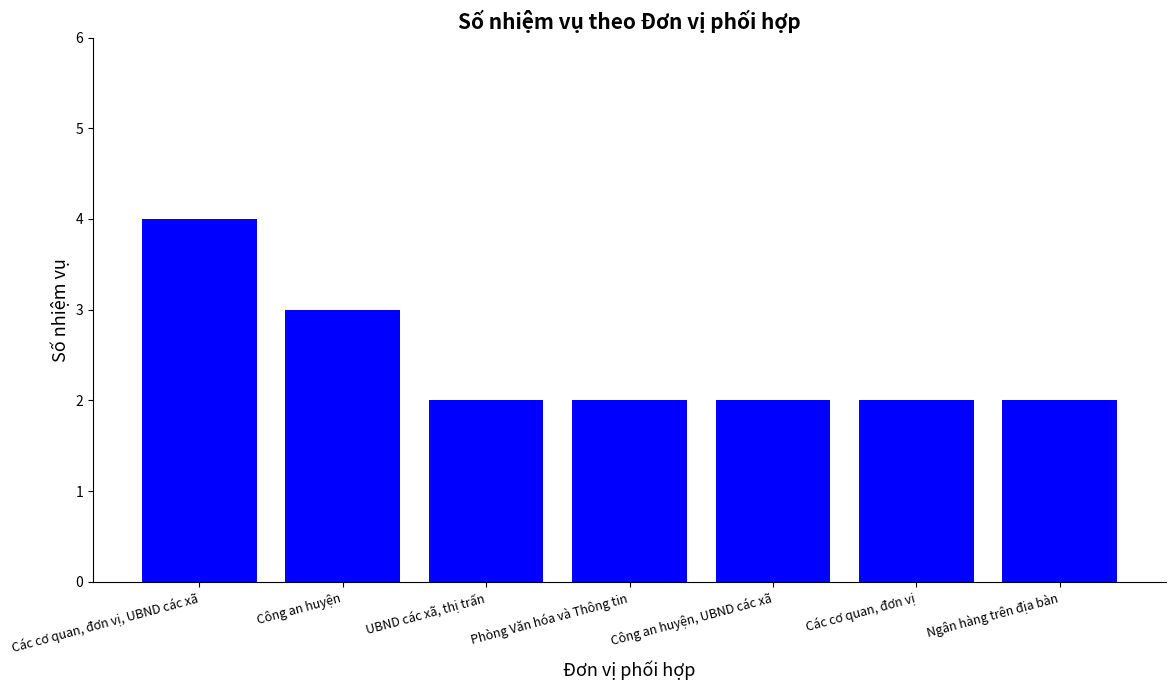

What is the difference between the second highest and second lowest values?

1